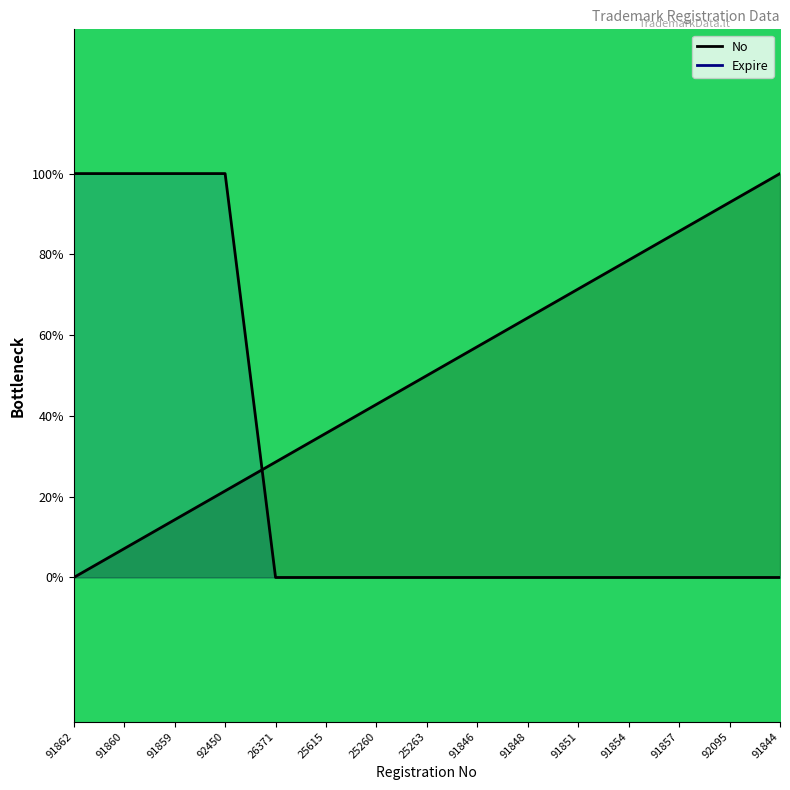

List the labels in order of Expire value, largest first.

91862, 91860, 91859, 92450, 26371, 25615, 25260, 25263, 91846, 91848, 91851, 91854, 91857, 92095, 91844